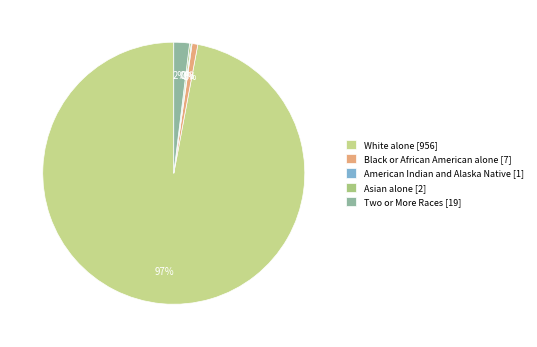

Is there any slice that represents more than half of the pie?

Yes